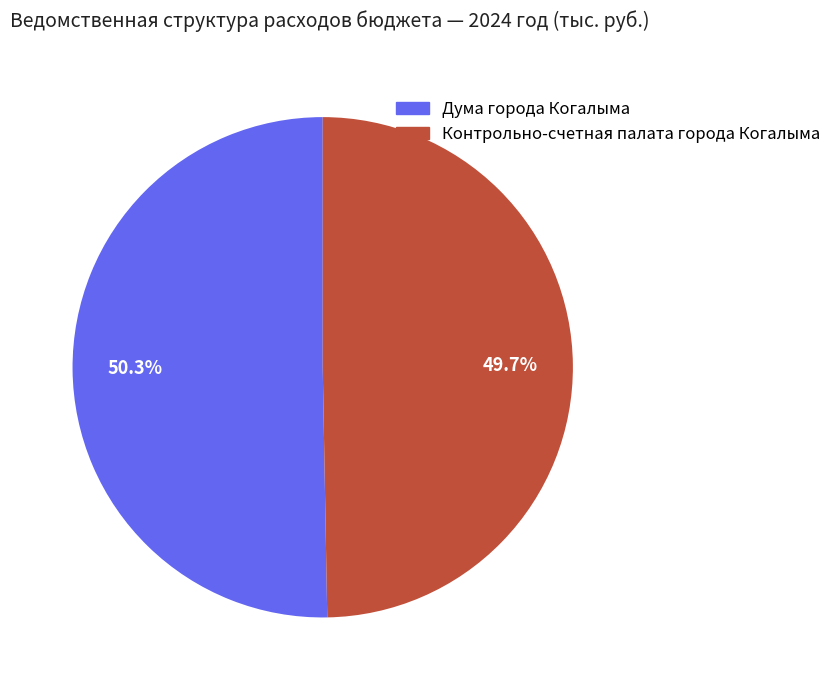

To the nearest percent, what is the combined percentage of Контрольно-счетная палата города Когалыма and Дума города Когалыма?

100%